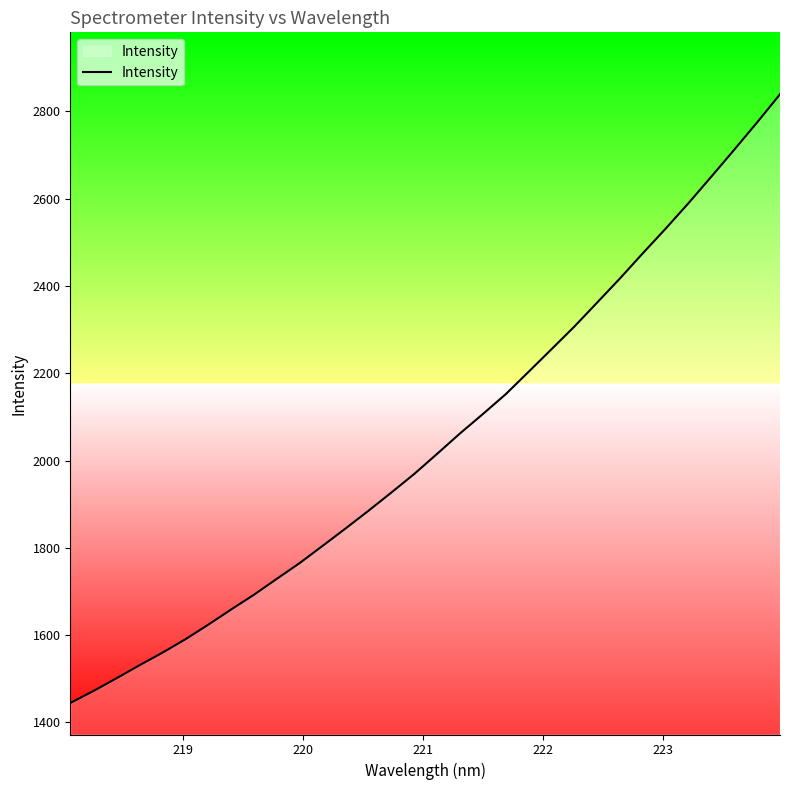

What is the difference between the maximum and minimum values?

1394.7